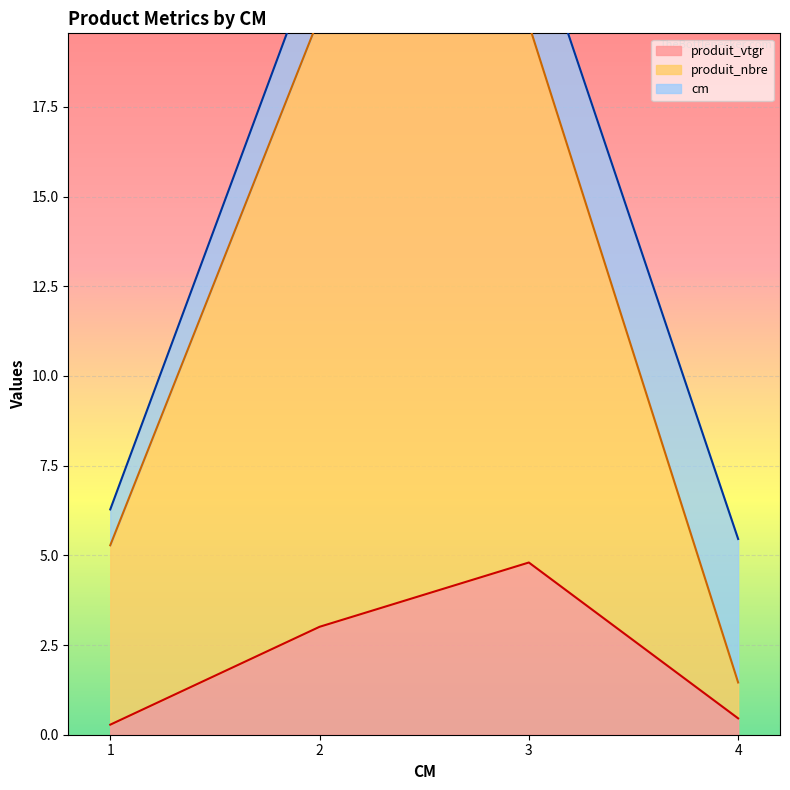

What is the maximum value for produit_vtgr?

4.8